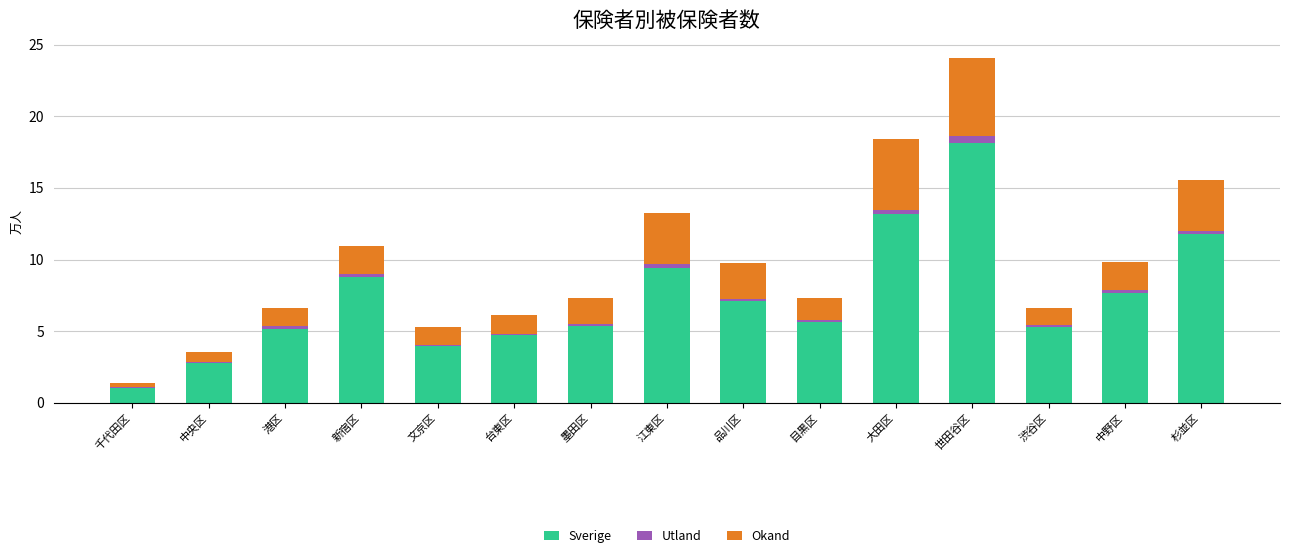

The value of Sverige at 文京区 is 4.0. True or false?

True